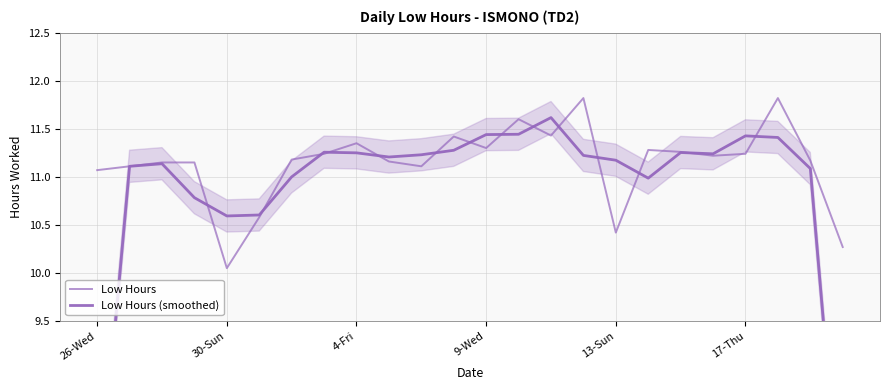

True or false: Low Hours and Low Hours (smoothed) intersect in this chart.

True